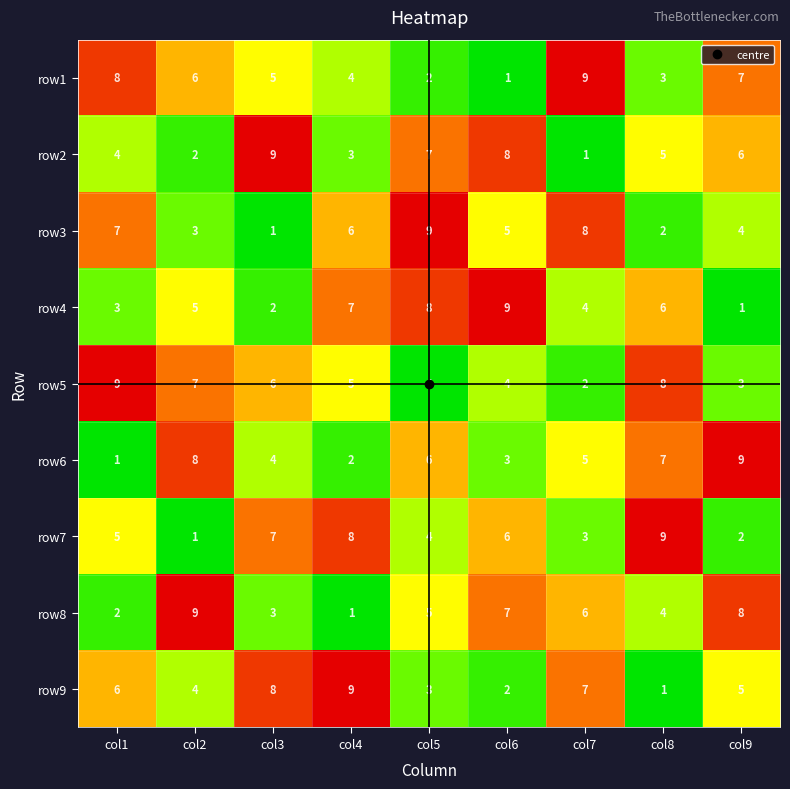

The value of row2 at col3 is 9. True or false?

True